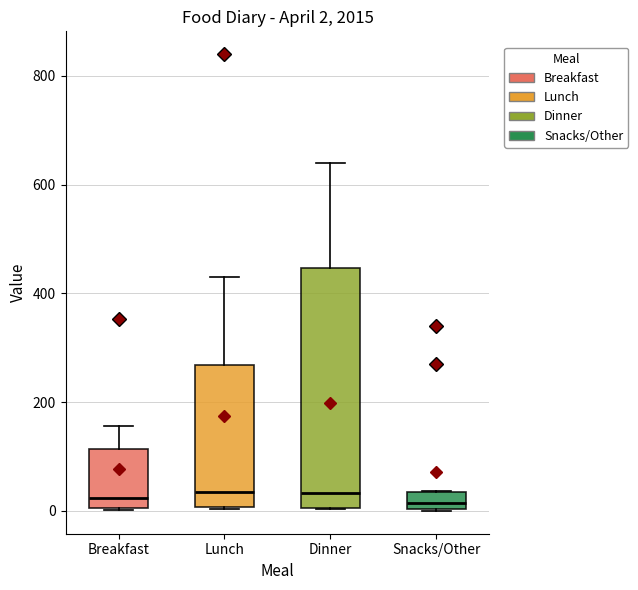

Comparing the boxes themselves (not the whiskers), which one is the tallest?

Dinner